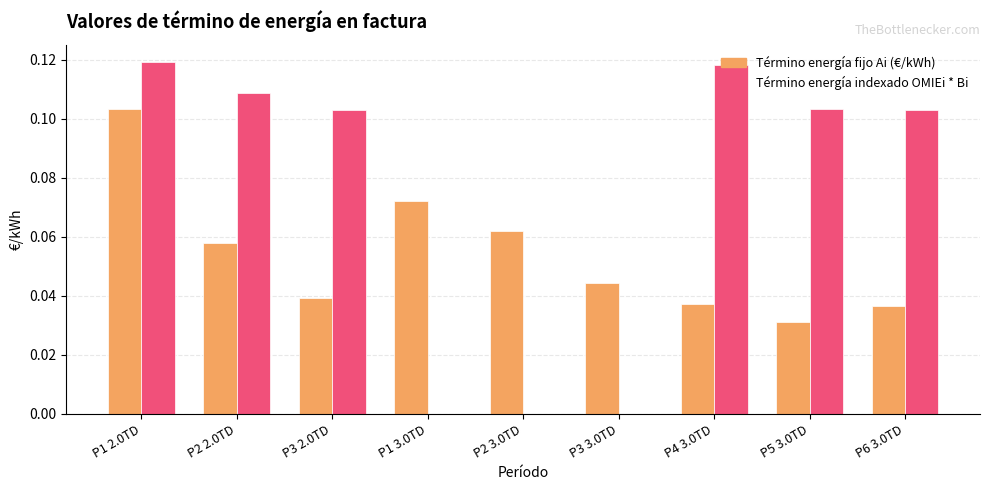

What is the sum of all Término energía fijo Ai (€/kWh) values?

0.5